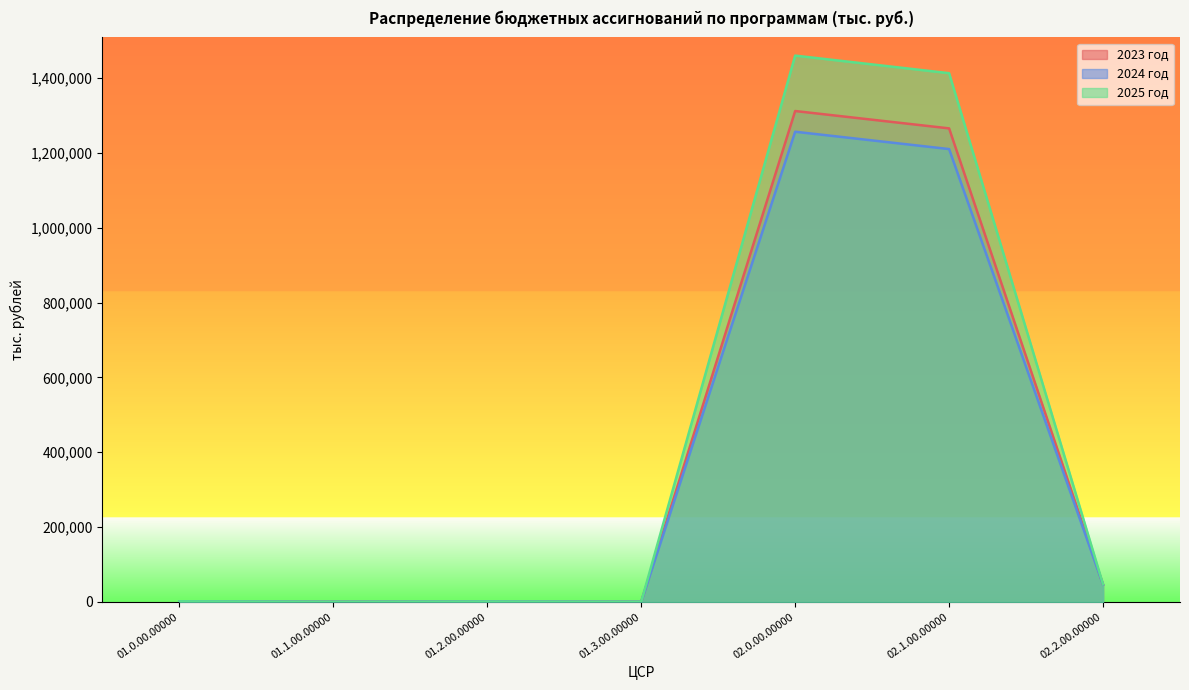

What position from the left is 02.1.00.00000?

6